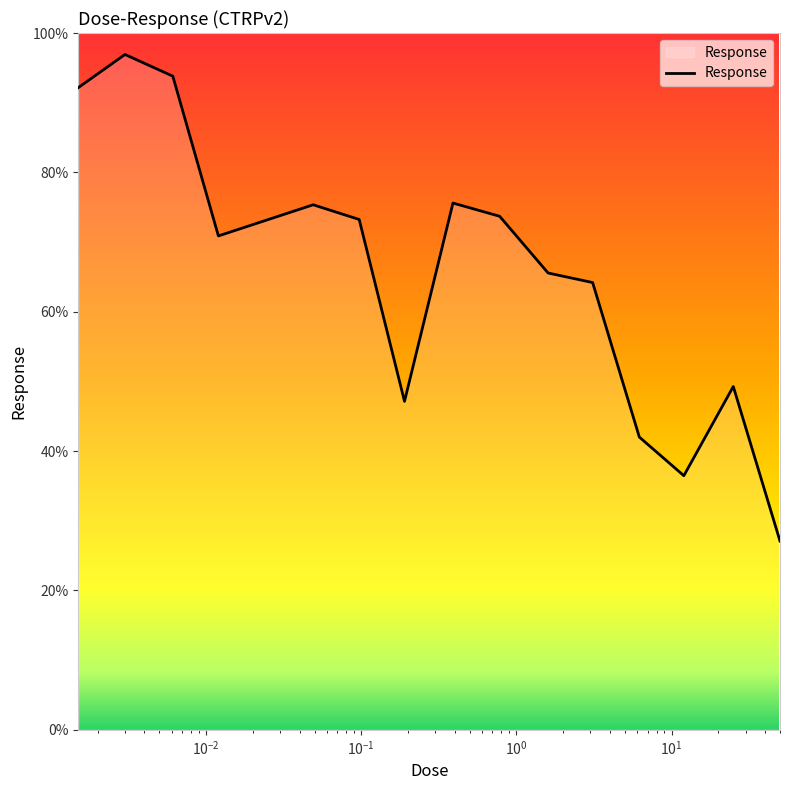

What is the difference between the maximum and minimum values?

69.8